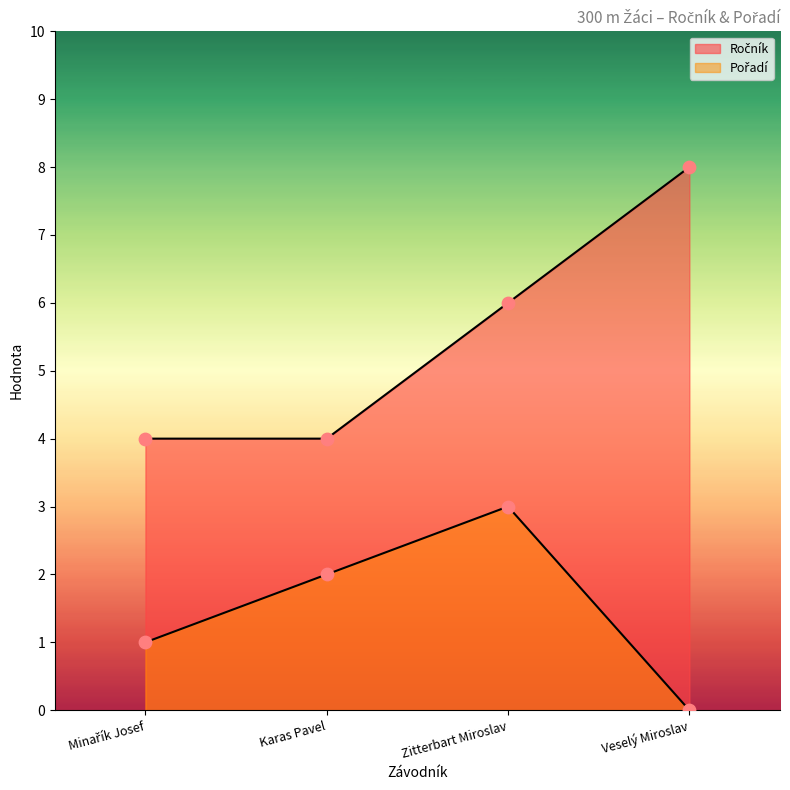

Which series contains the highest Y value?

Ročník